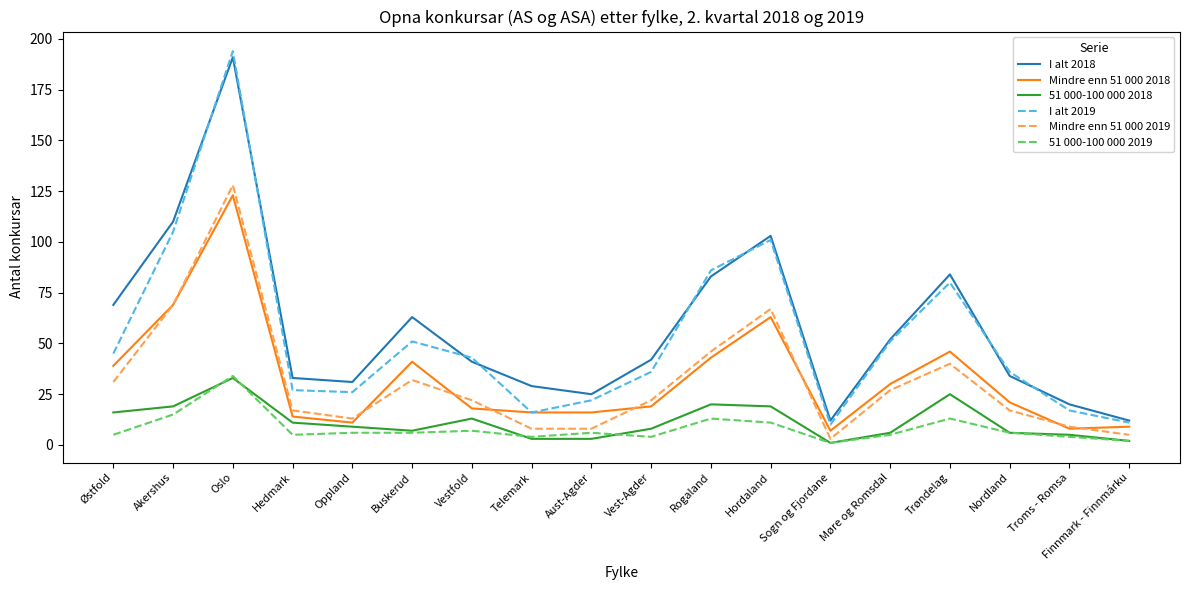

True or false: 51 000-100 000 2019 has a value of 4 at Telemark.

True